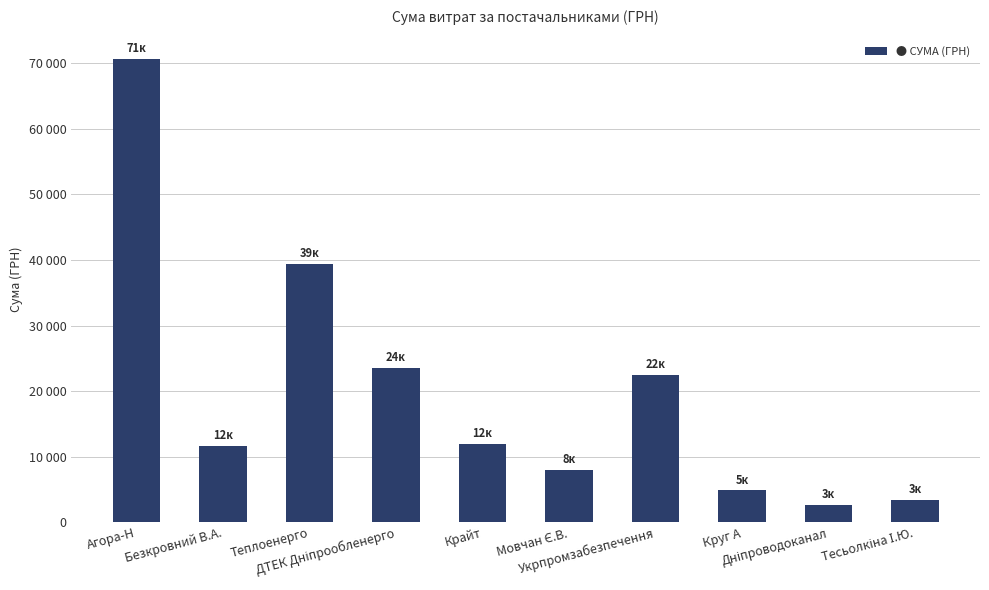

What is the greatest value displayed?

70667.6